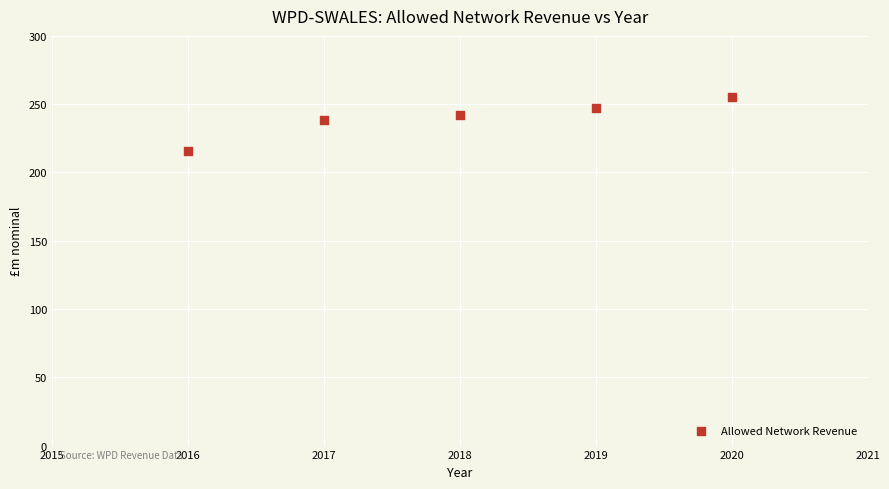

What Y value in the scatter plot is closest to 235?

238.4